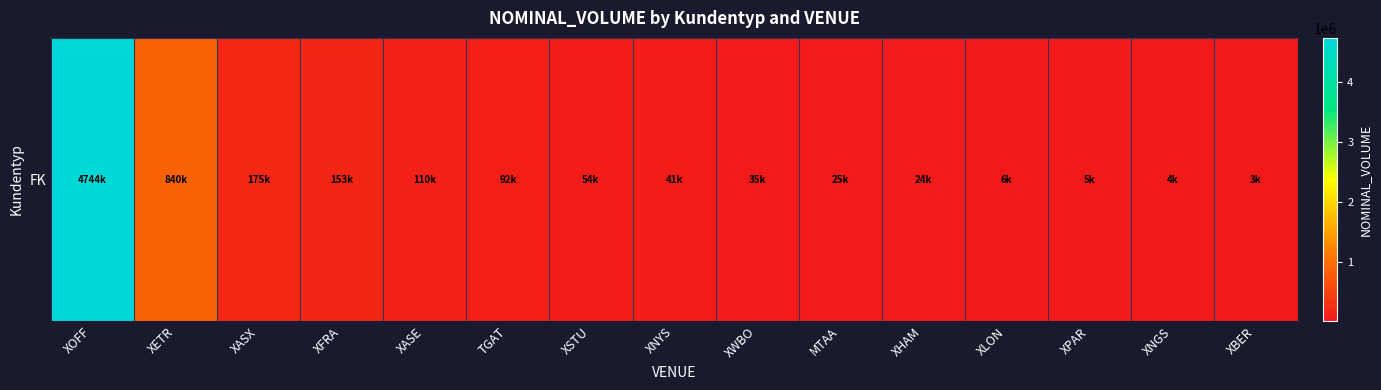

At which label does the data first exceed 41155?

XOFF